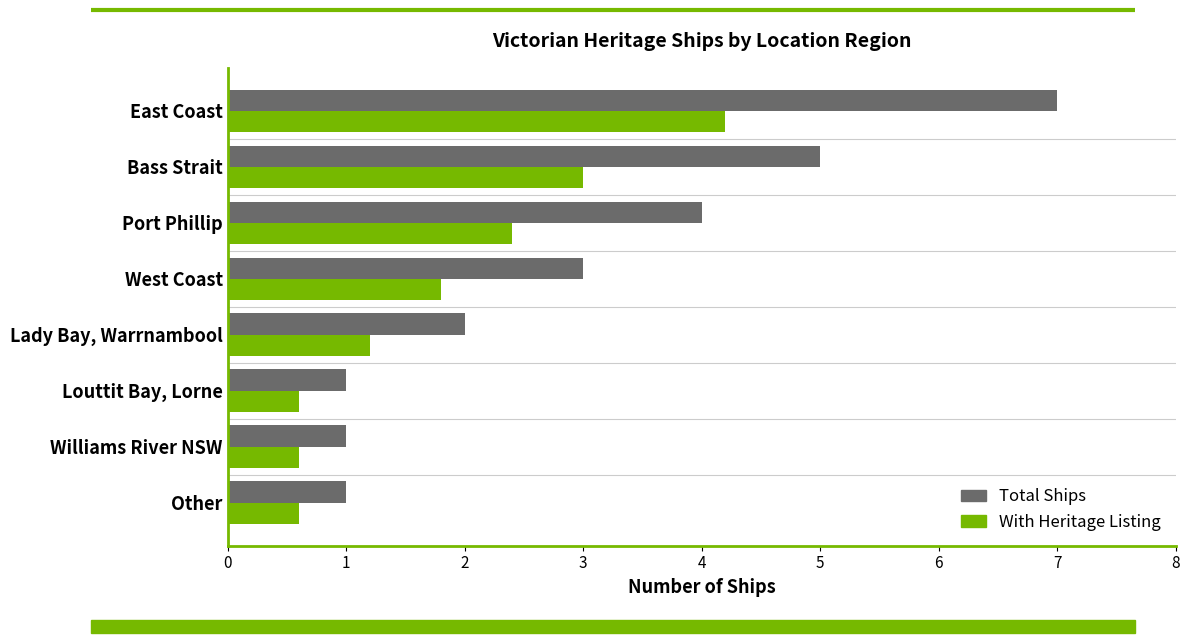

What are all the series names shown in the legend?

Total Ships, With Heritage Listing